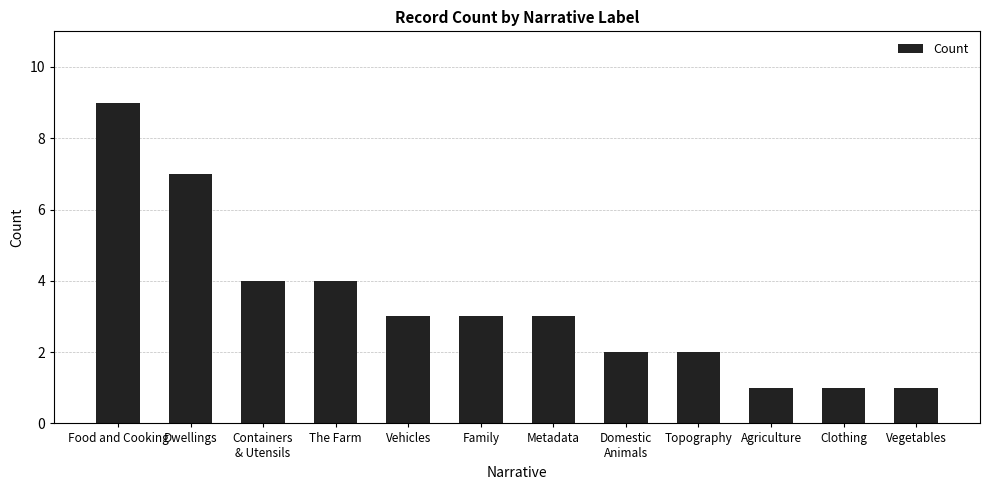

What is the smallest value displayed?

1